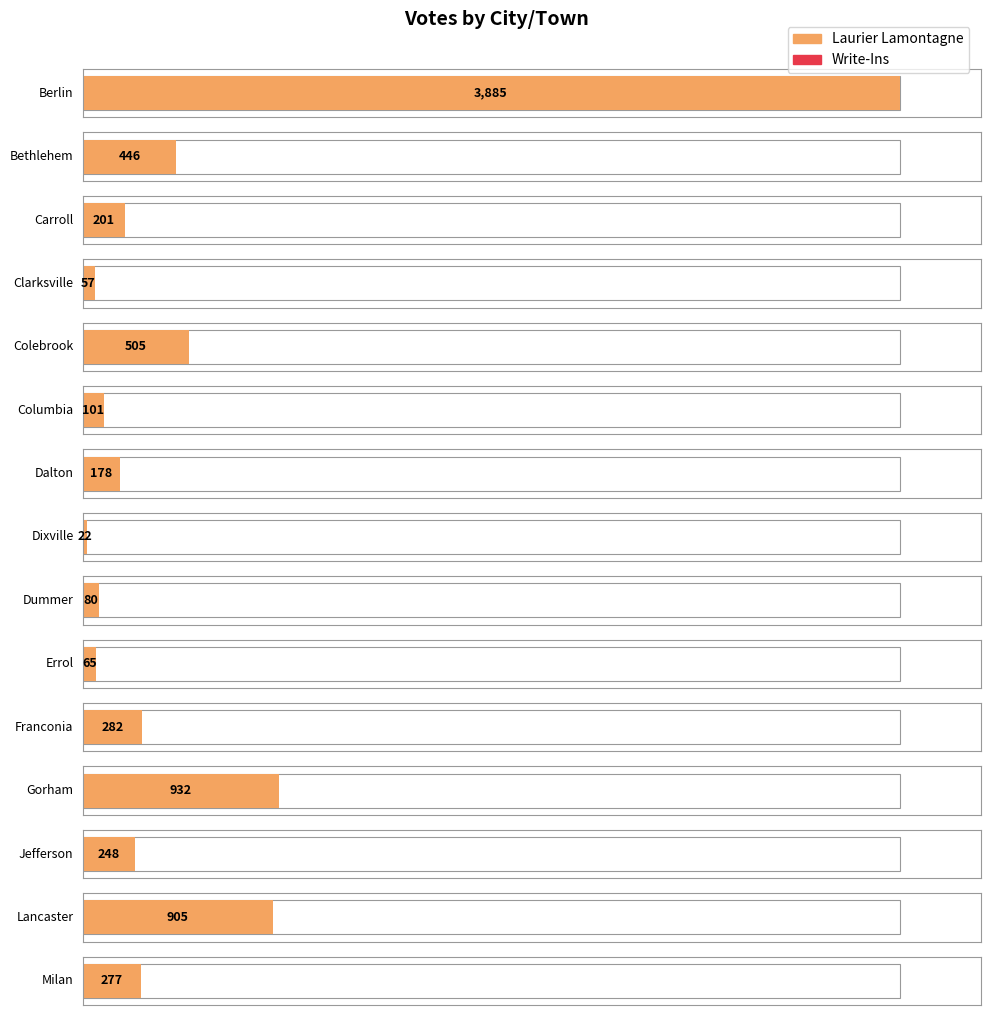

What position from the left is Franconia?

11